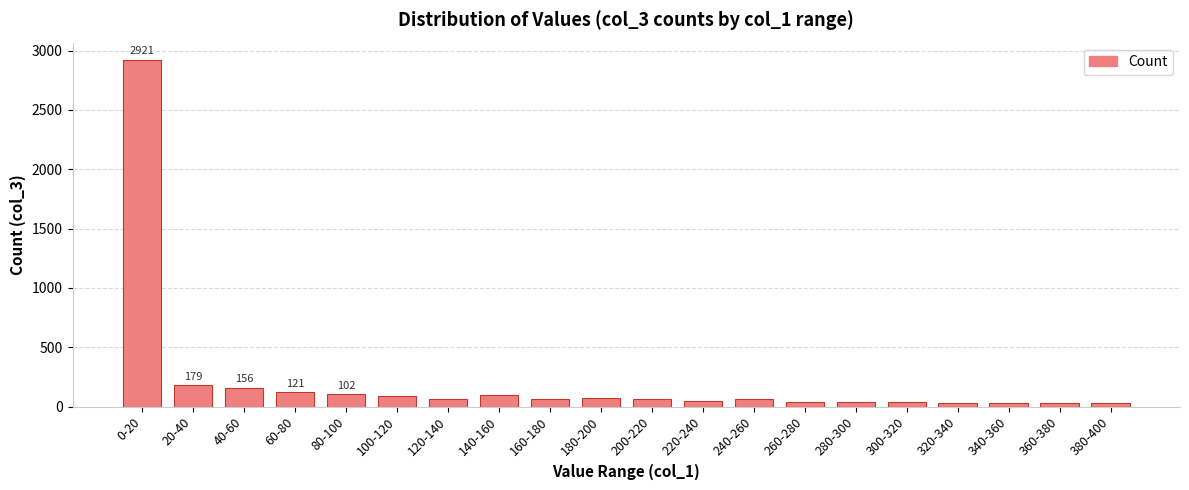

What is the change in value from 0-20 to 80-100?

-2819